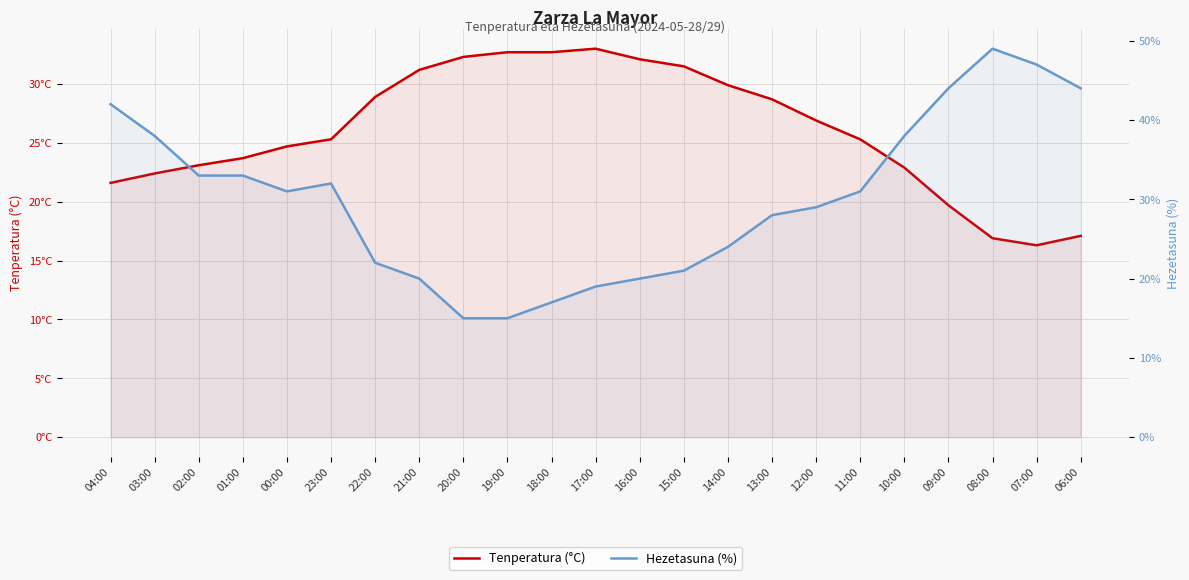

How many distinct data groups are displayed?

2